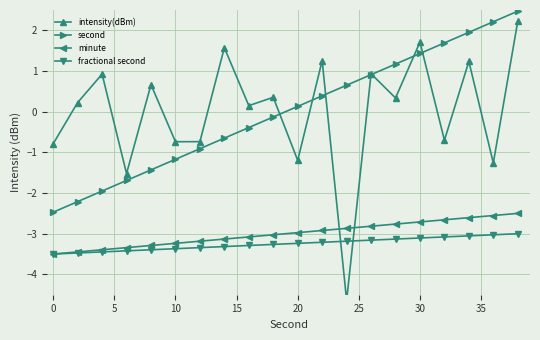

True or false: second and fractional second intersect in this chart.

False